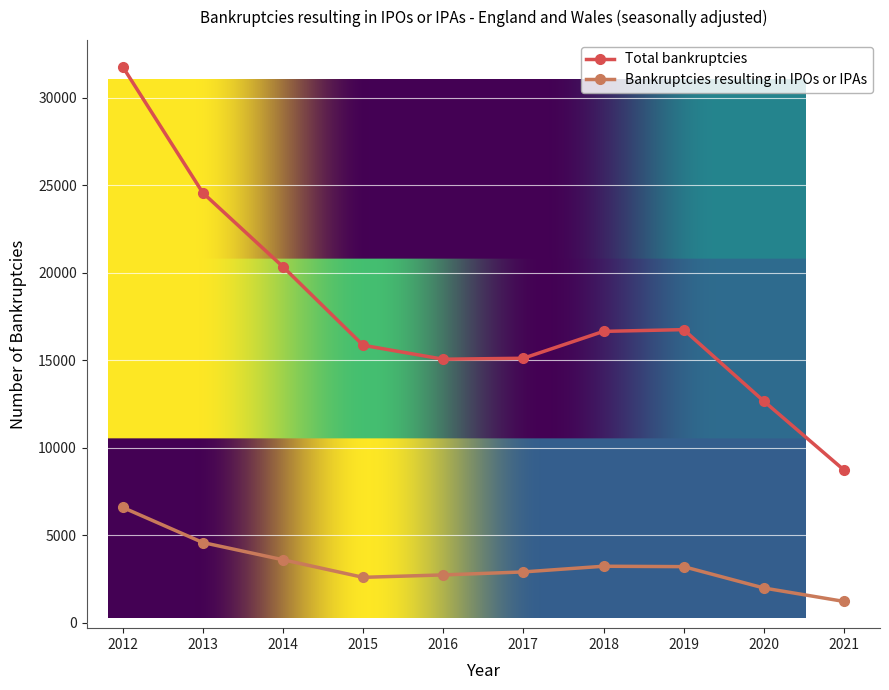

What is the value of the Bankruptcies resulting in IPOs or IPAs point at the 4th from the left?

2584